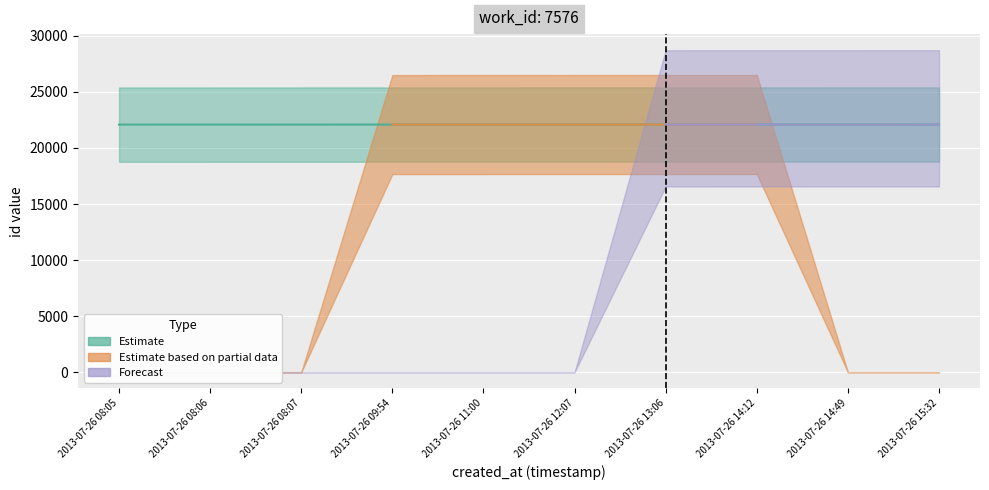

True or false: Estimate and Forecast cross at least once.

False